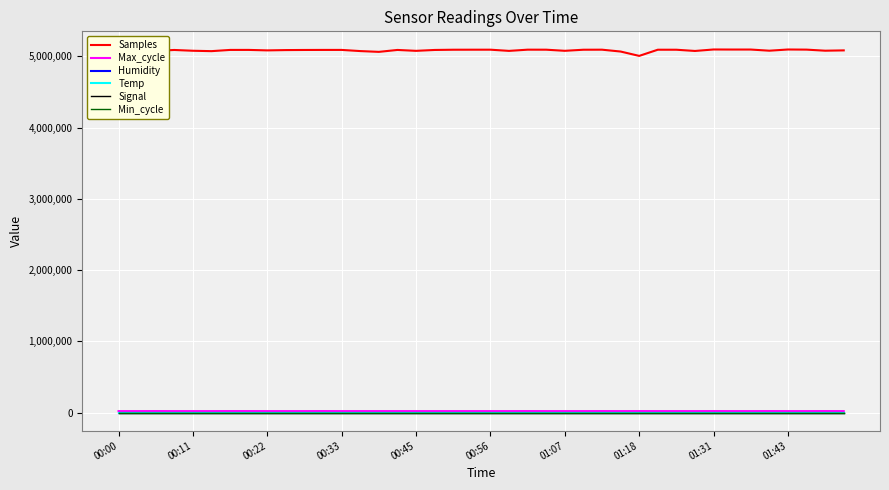

Which series has the largest total across all categories?

Samples